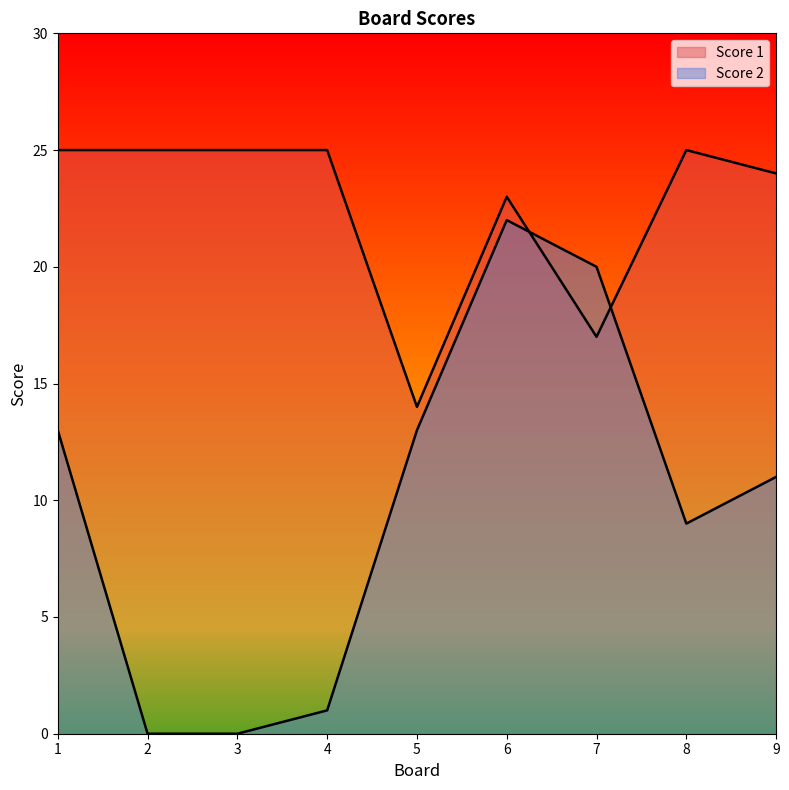

Is the value of Score 2 at 4 greater than the value of Score 1 at 2?

No